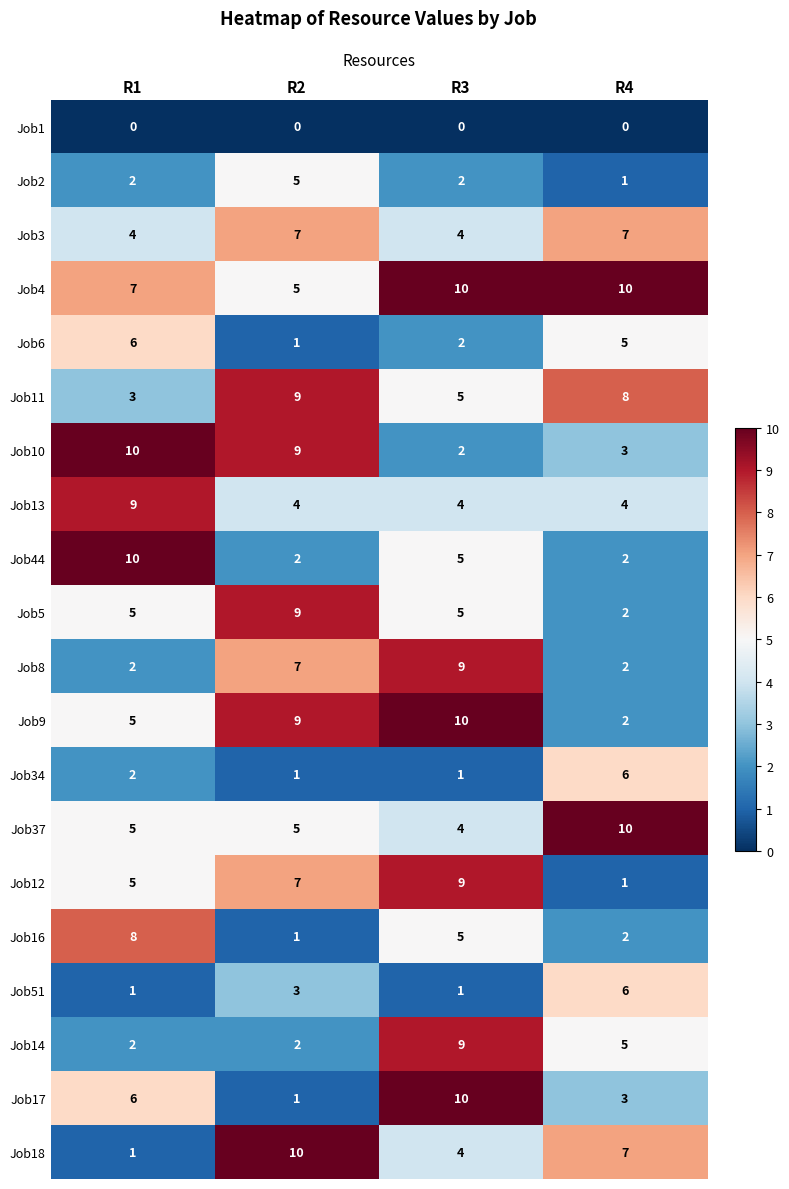

What is the sum of all Job6 values?

14